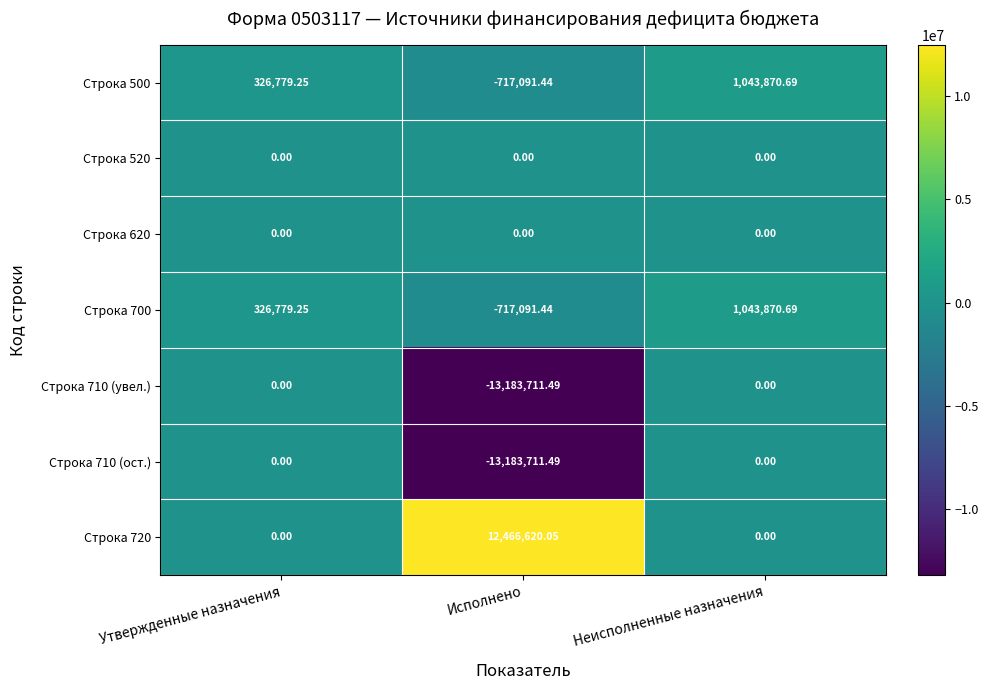

At which label is Строка 700 closest to 163389?

Утвержденные назначения